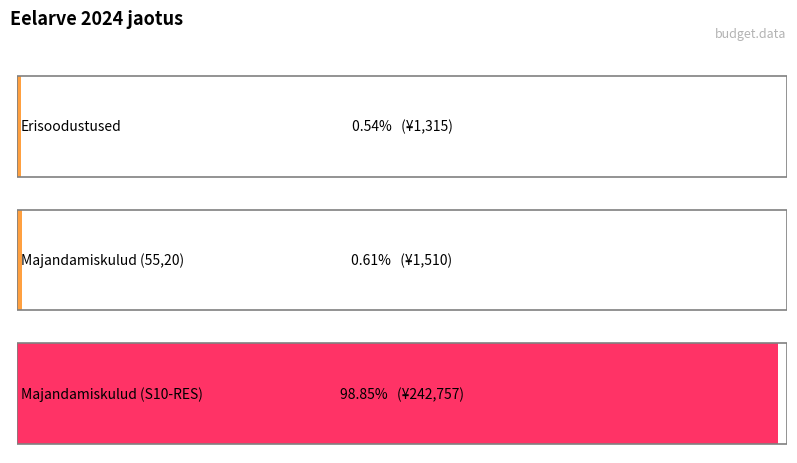

Reading left to right, transcribe all the data shown in this chart.

Erisoodustused=1315	Majandamiskulud (55,20)=1510	Majandamiskulud (S10-RES)=242757